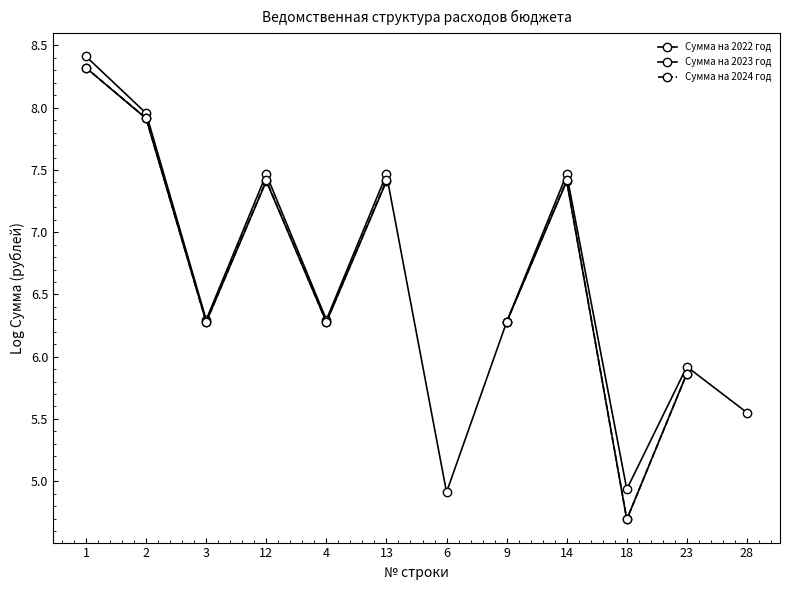

Where is Сумма на 2024 год nearest to the value 6?

23